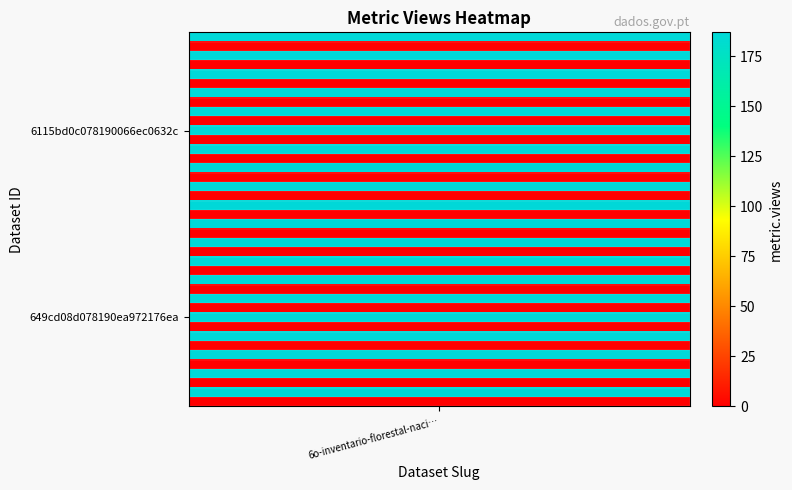

Is it true that the value at 649cd08d078190ea972176ea is 0?

True